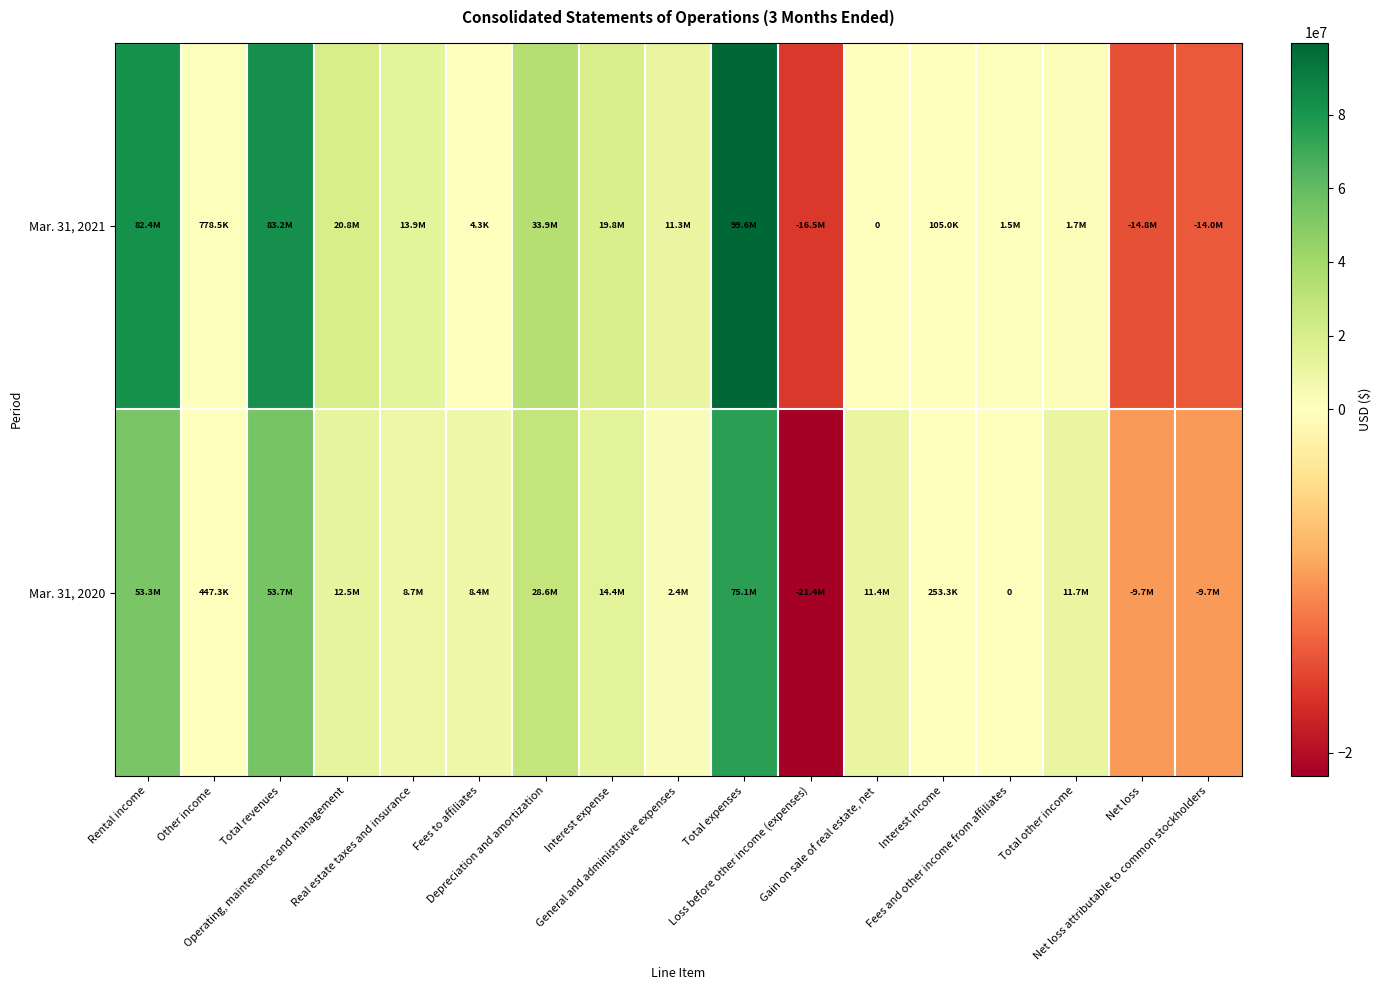

What is the difference between the maximum and second lowest values in the Mar. 31, 2020 series?

84745578